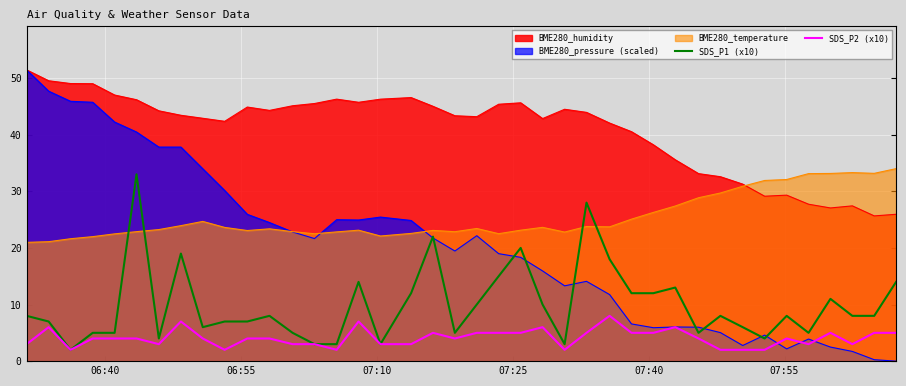

True or false: SDS_P2 (x10) and SDS_P1 (x10) intersect in this chart.

False